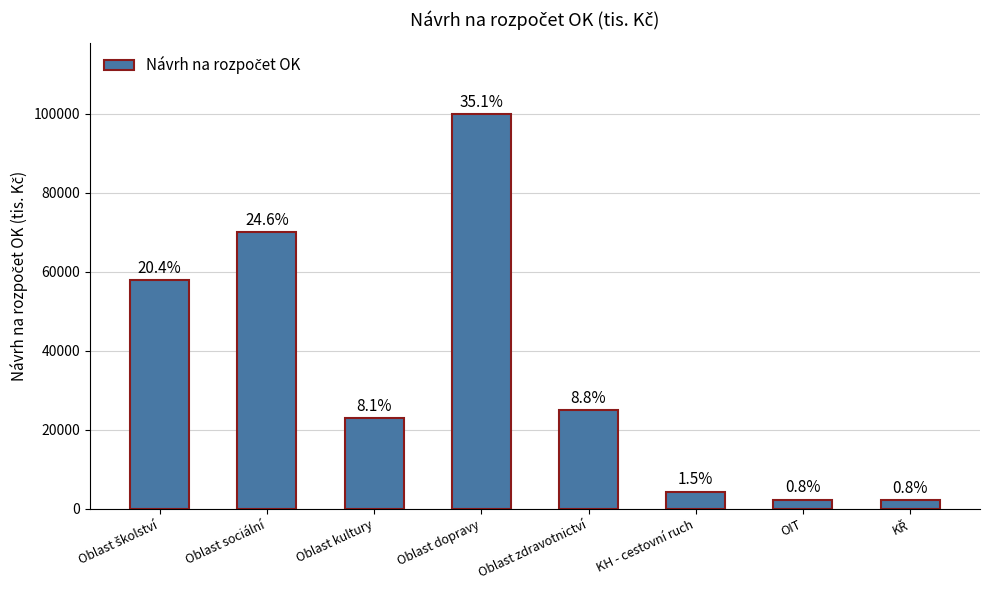

Reading left to right, transcribe all the data shown in this chart.

58000	70000	23000	100000	24974	4400	2400	2200